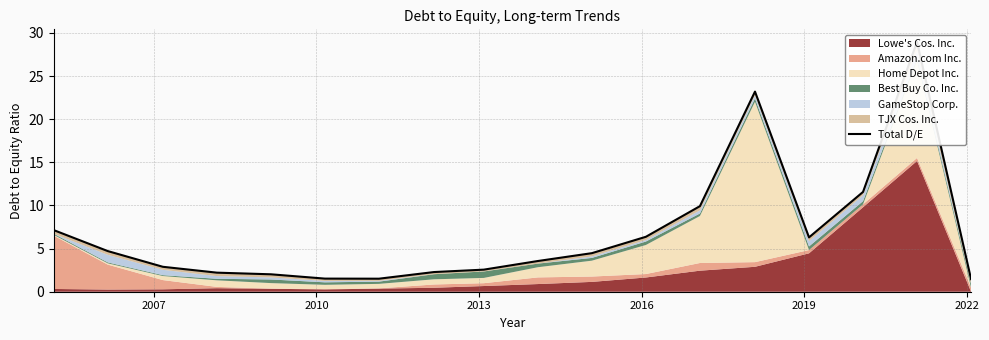

True or false: there are more than 0 points higher than both neighbors.

True